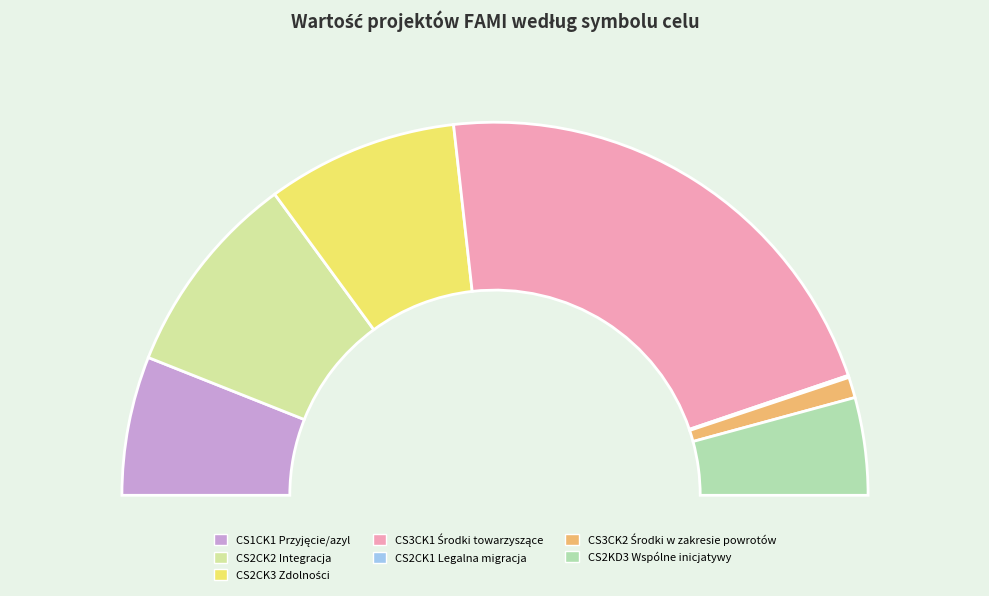

What percentage is the CS2KD3 Wspólne inicjatywy slice, to the nearest percent?

8%